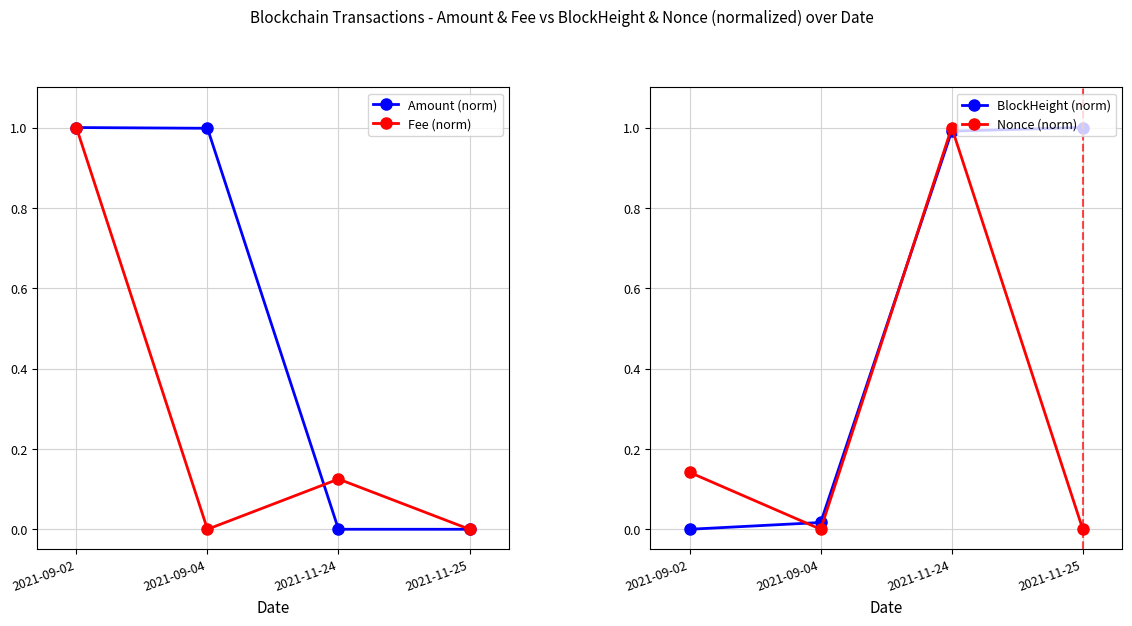

What is the sum of the BlockHeight (norm) values at 2021-09-04 and 2021-11-25?

1.0